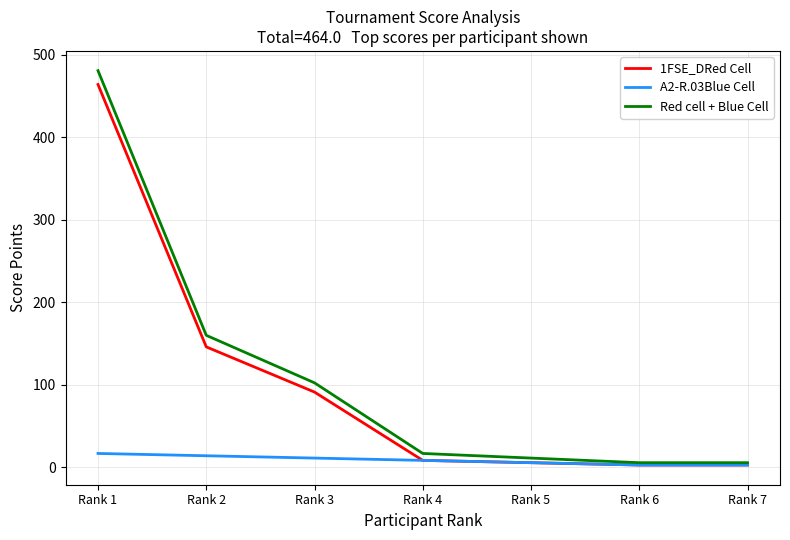

Where does the 1FSE_DRed Cell series first go above 8?

Rank 1